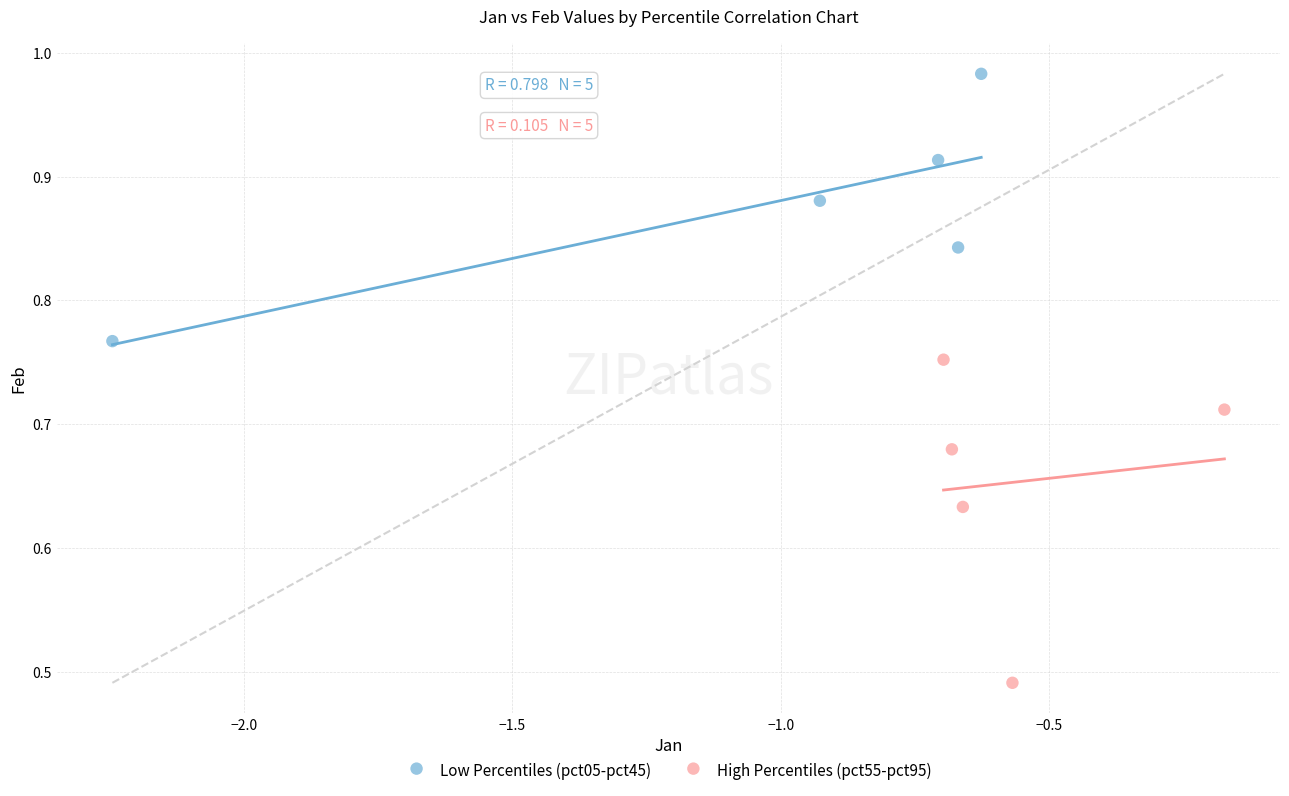

Which series contains the lowest Y value?

High Percentiles (pct55-pct95)